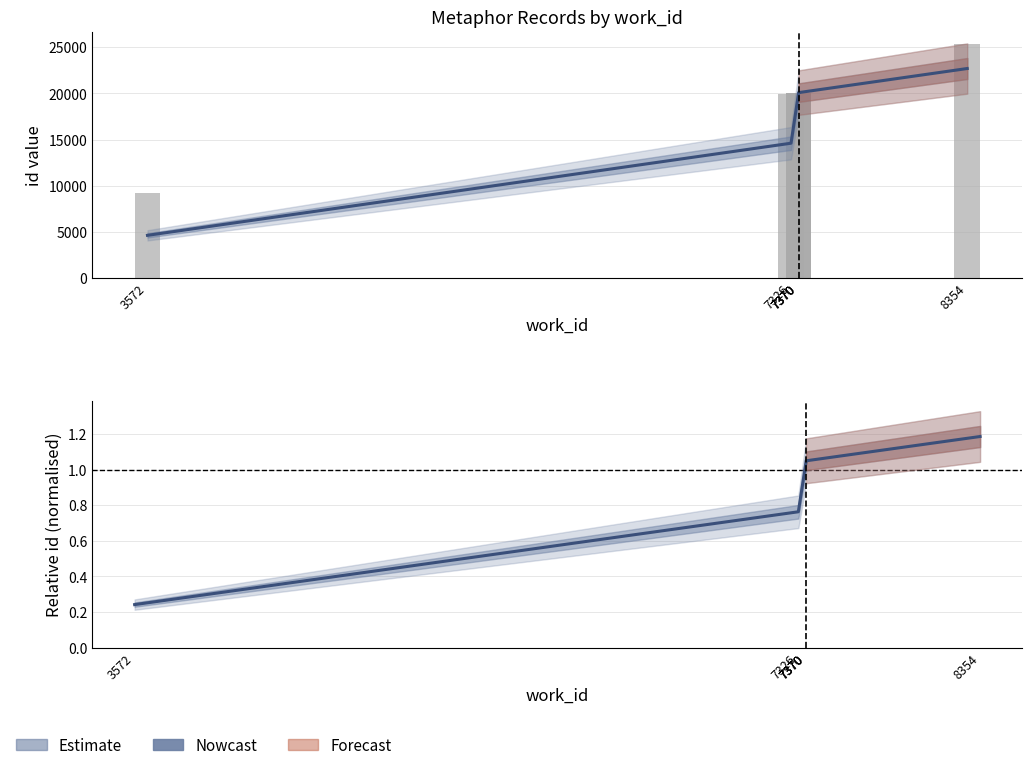

Are the bars grouped side by side (vs. stacked)?

Yes